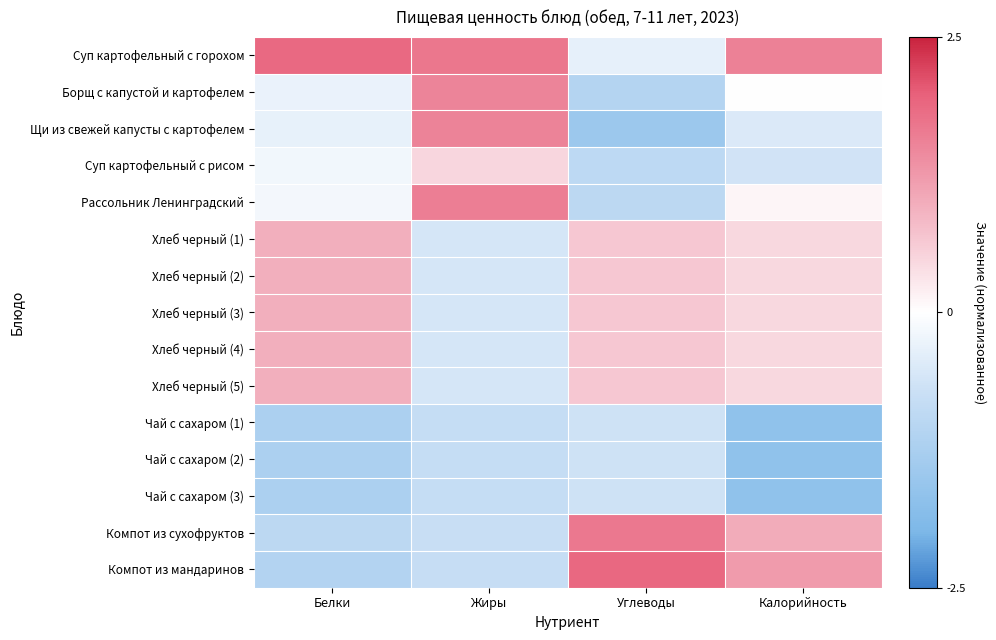

Rank the series at Калорийность from lowest to highest value.

Чай с сахаром (1), Чай с сахаром (2), Чай с сахаром (3), Суп картофельный с рисом, Щи из свежей капусты с картофелем, Борщ с капустой и картофелем, Рассольник Ленинградский, Хлеб черный (1), Хлеб черный (2), Хлеб черный (3), Хлеб черный (4), Хлеб черный (5), Компот из сухофруктов, Компот из мандаринов, Суп картофельный с горохом